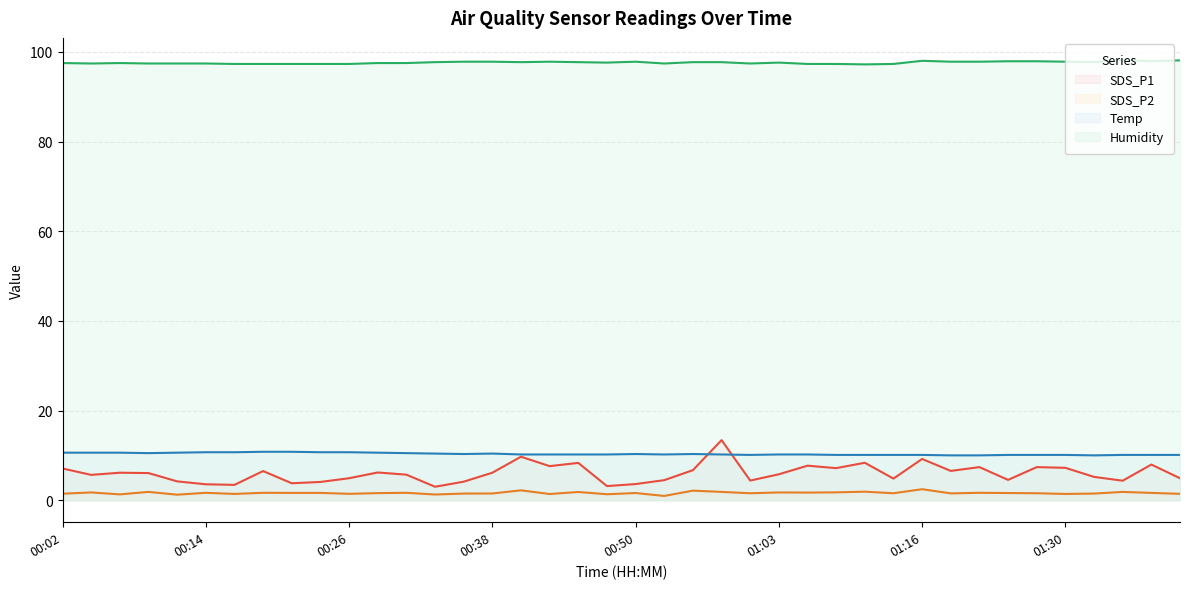

What is the sum of the SDS_P2 values at 01:16 and 00:02?

3.9